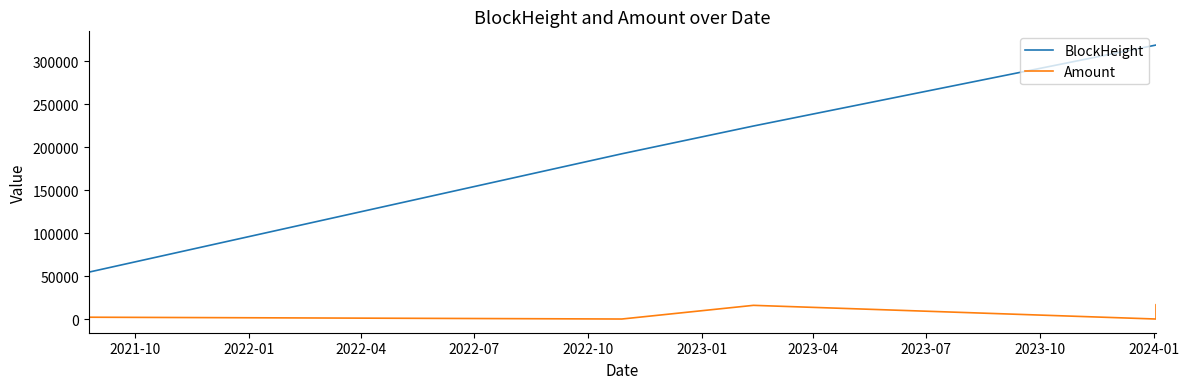

List the series in order of their peak value, lowest first.

Amount, BlockHeight